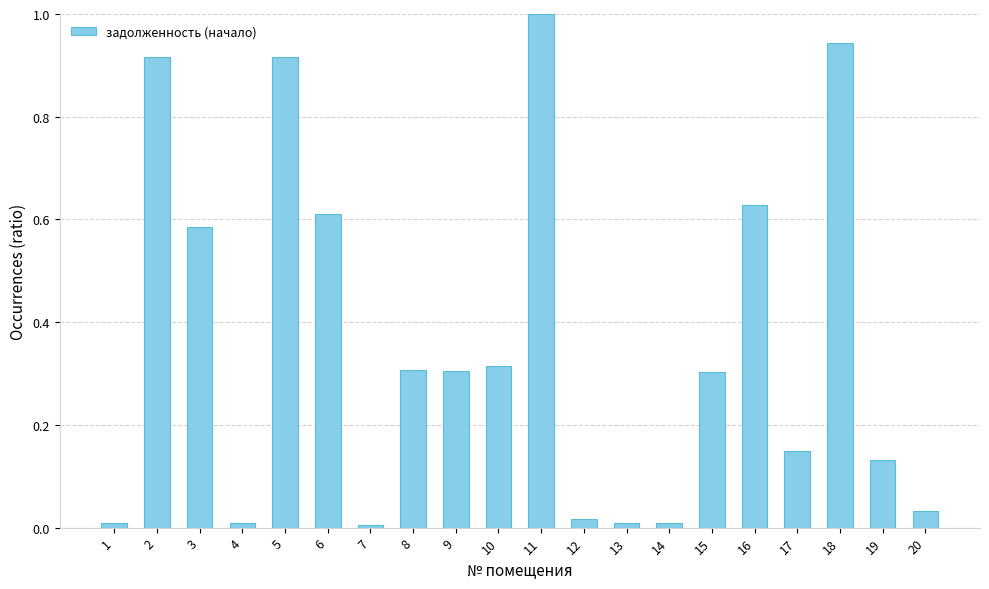

The value at 15 is 0.3. True or false?

True